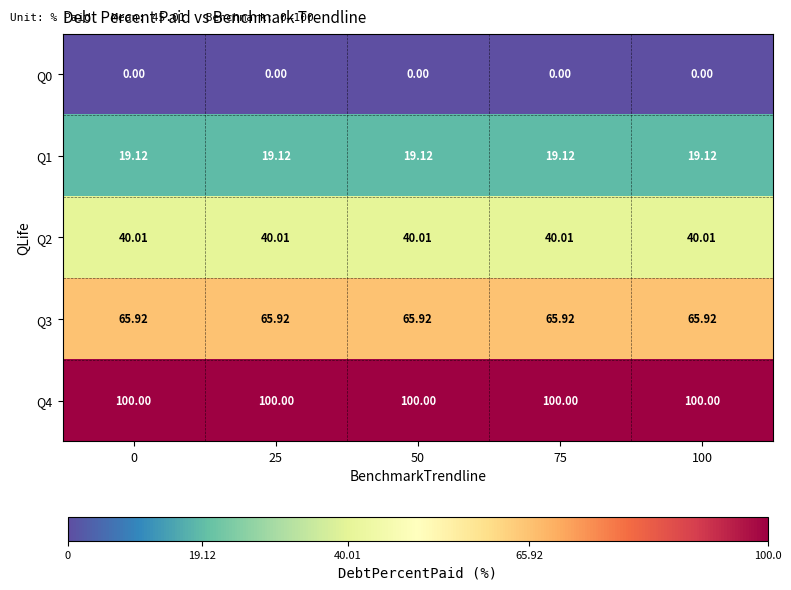

Rank the series by their average value, from lowest to highest.

Q0, Q1, Q2, Q3, Q4